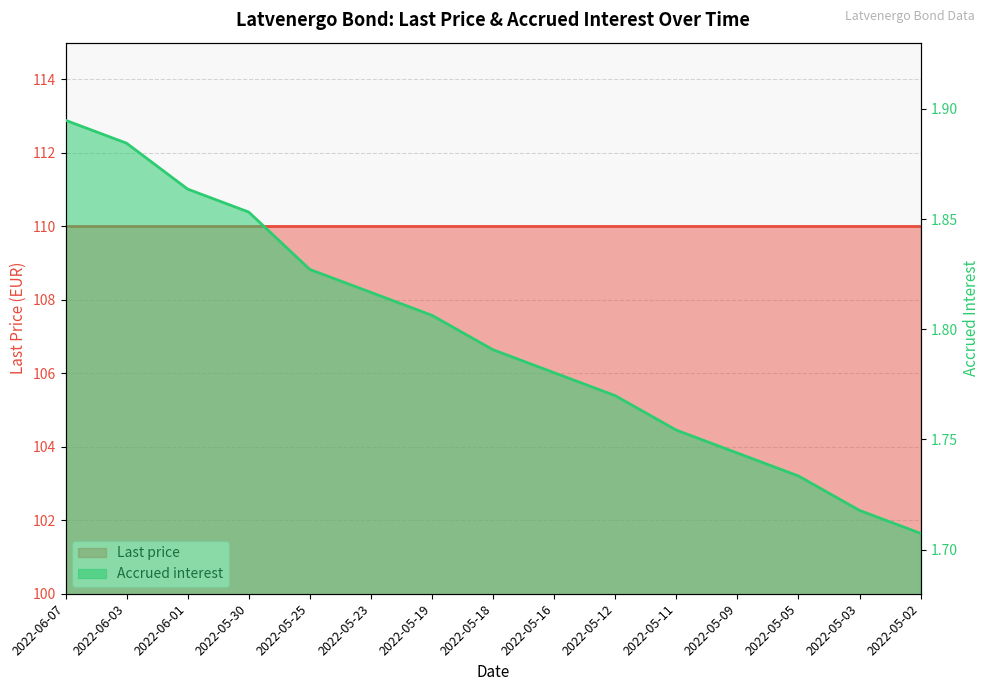

Reading left to right, transcribe all the data shown in this chart.

1.9	1.9	1.9	1.9	1.8	1.8	1.8	1.8	1.8	1.8	1.8	1.7	1.7	1.7	1.7